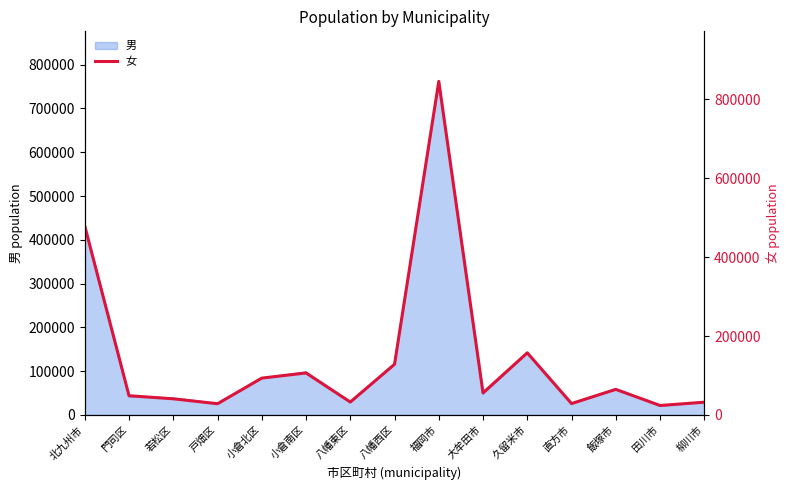

Rank the categories by value from lowest to highest.

田川市, 戸畑区, 直方市, 柳川市, 八幡東区, 若松区, 門司区, 大牟田市, 飯塚市, 小倉北区, 小倉南区, 八幡西区, 久留米市, 北九州市, 福岡市